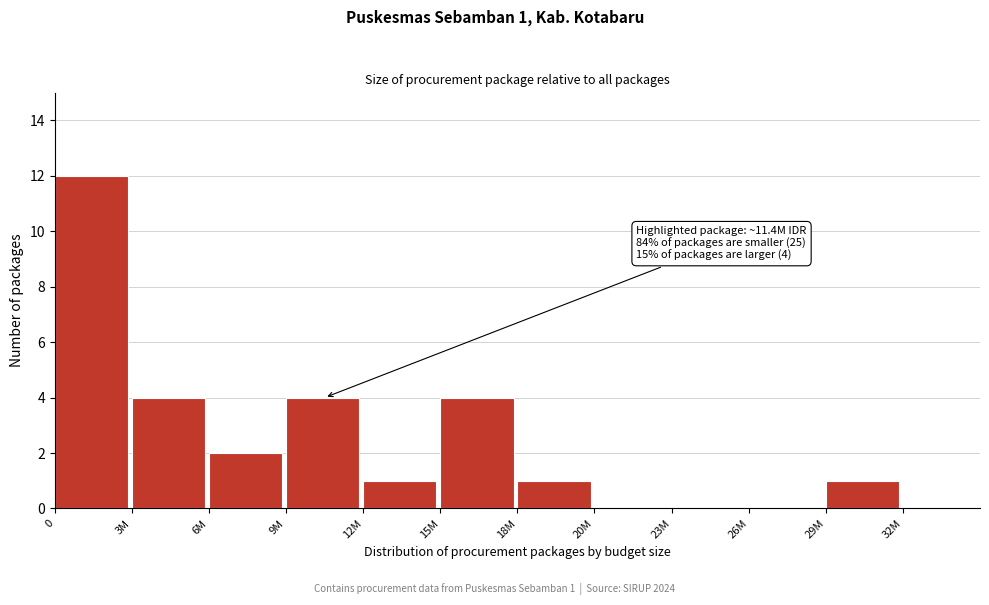

Reading left to right, transcribe all the data shown in this chart.

0=12	3M=4	6M=2	9M=4	12M=1	15M=4	18M=1	20M=0	23M=0	26M=0	29M=1	32M=0